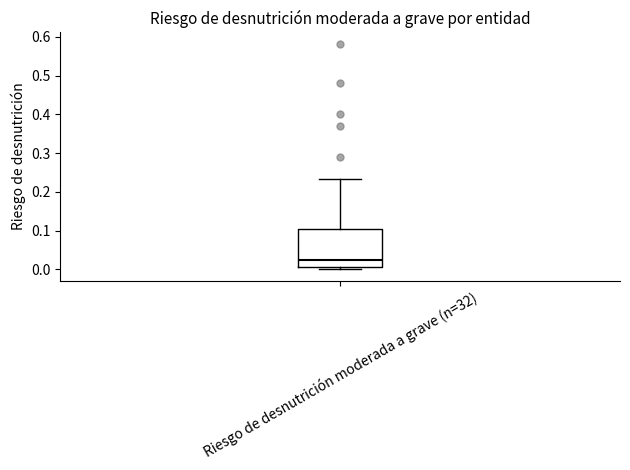

Where does the median line of the box for Riesgo de desnutrición moderada a grave (n=32) sit on the y-axis? The values are not printed on the chart, so give them approximately, as read against the axis.

0.02